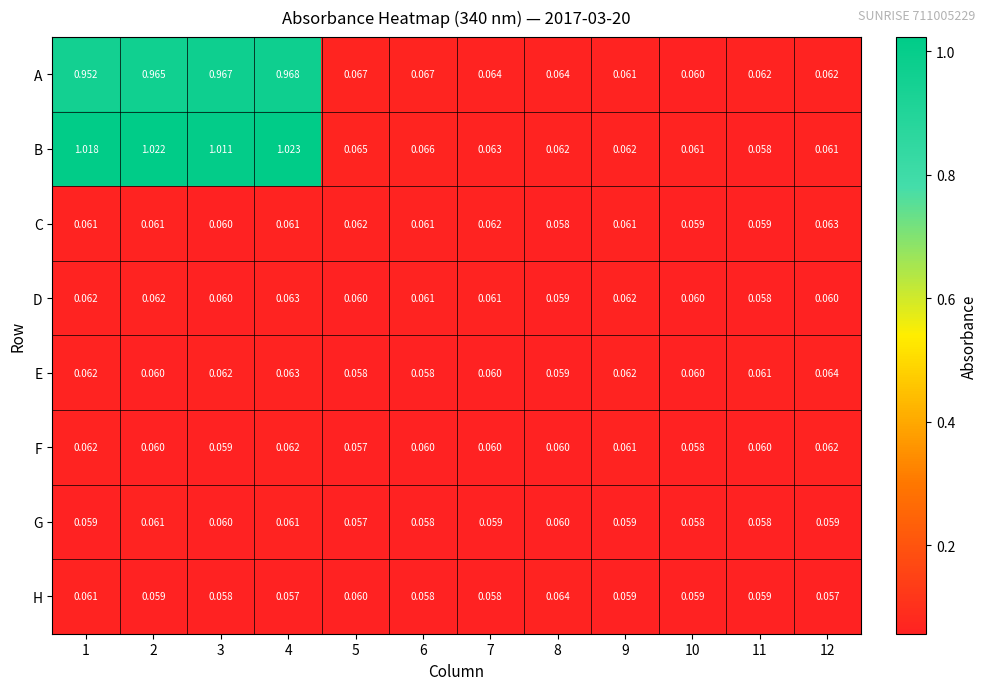

Which series has the largest total across all categories?

B